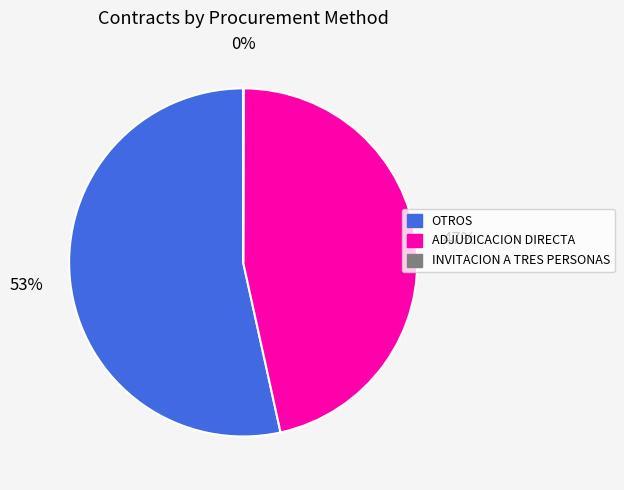

Is there a majority slice in this chart?

Yes